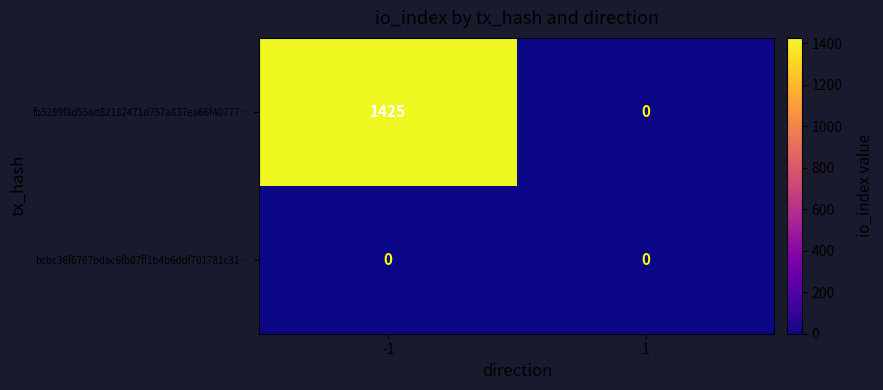

How many data points does each series have?

2